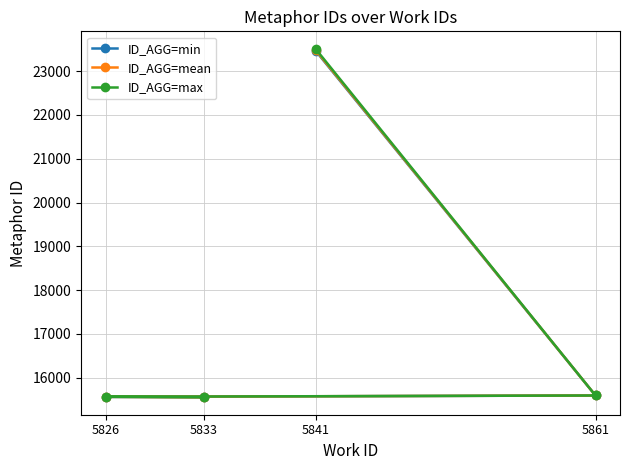

Is the value of ID_AGG=mean at 5826 greater than the value of ID_AGG=min at 5826?

Yes